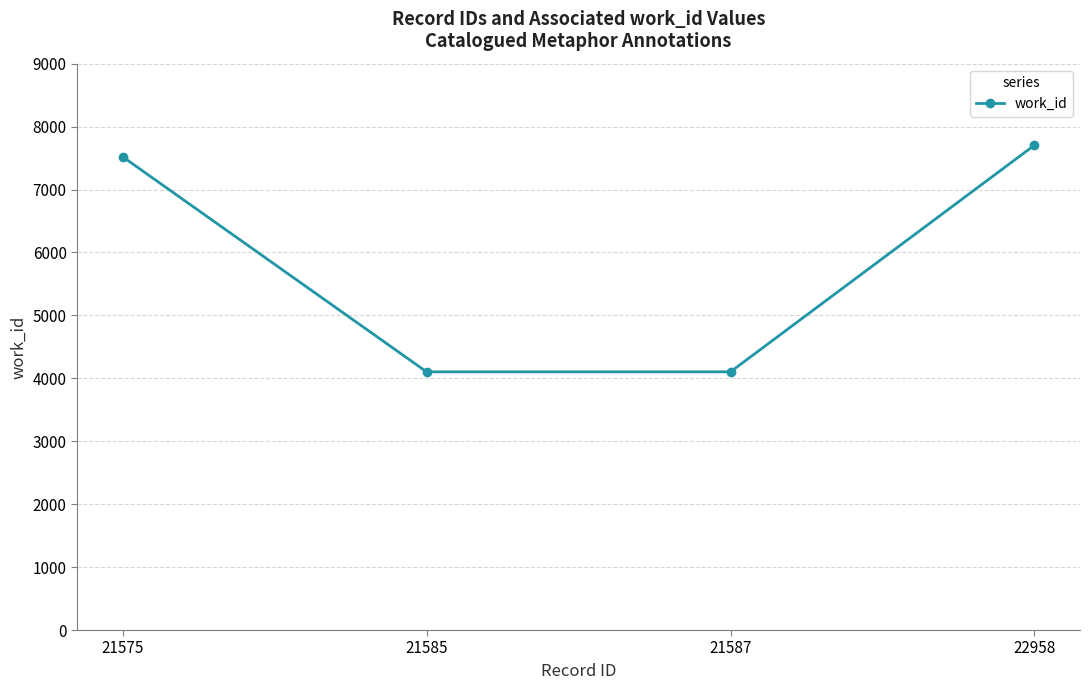

What is the smallest value displayed?

4103